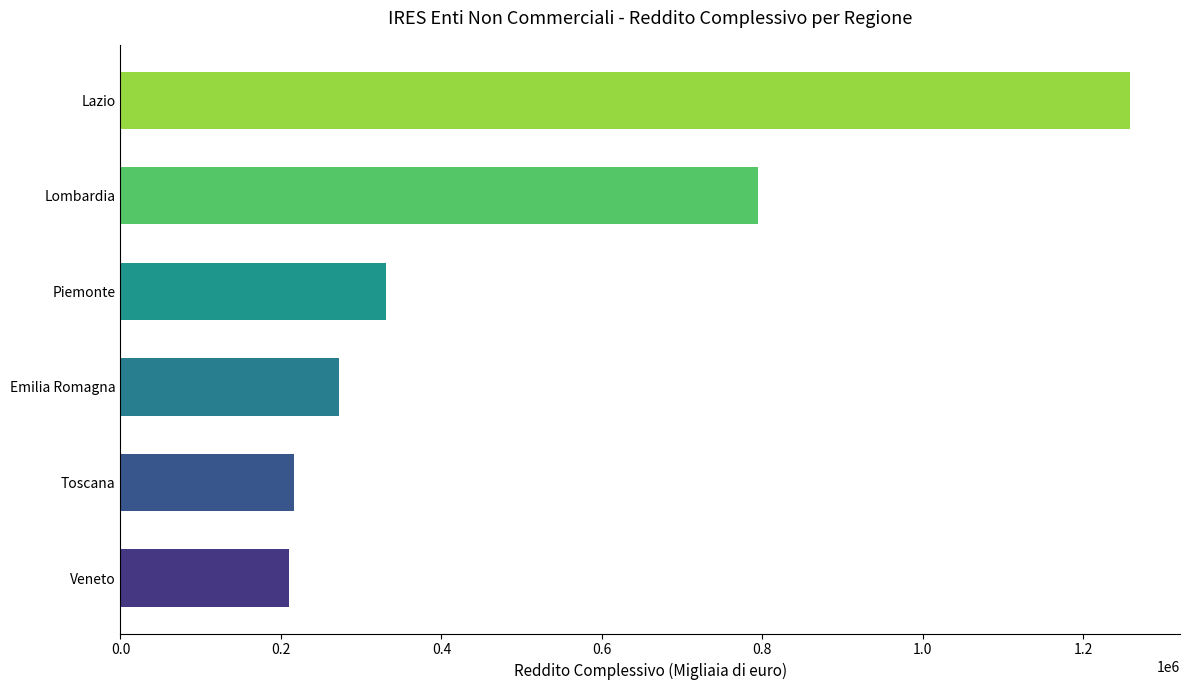

Where is the data nearest to the value 734133?

Lombardia